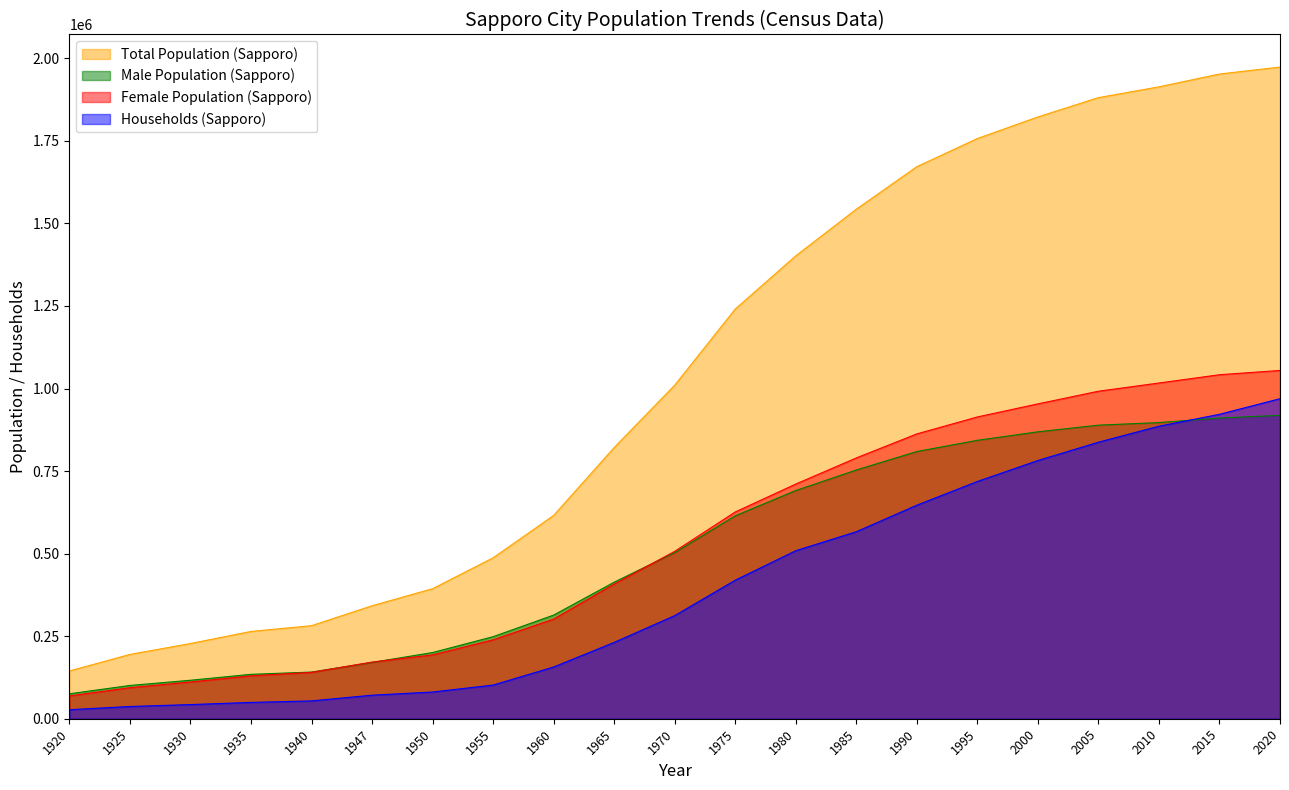

What is the highest value of the Total Population (Sapporo) series?

1973395